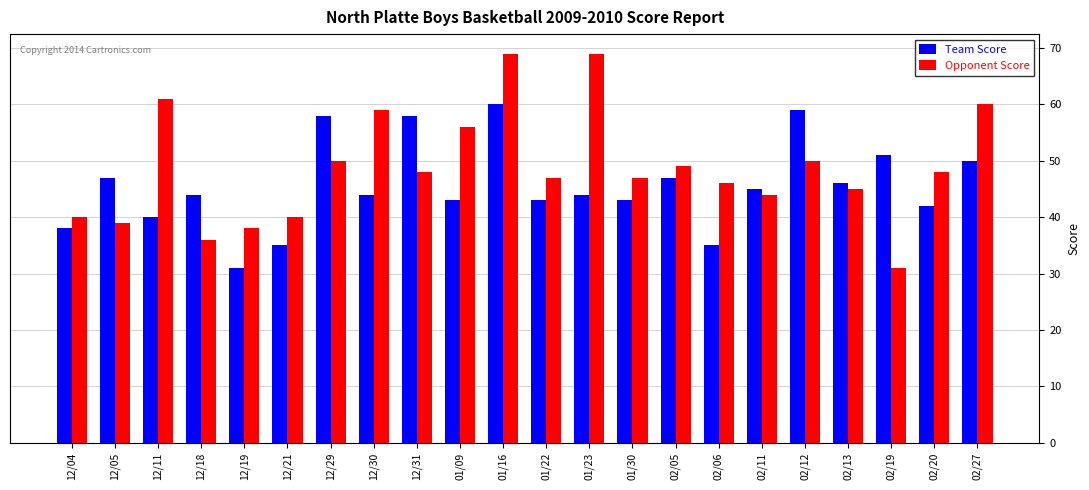

Reading left to right, what are all the values shown in this chart?

Team Score: 12/04=38	12/05=47	12/11=40	12/18=44	12/19=31	12/21=35	12/29=58	12/30=44	12/31=58	01/09=43	01/16=60	01/22=43	01/23=44	01/30=43	02/05=47	02/06=35	02/11=45	02/12=59	02/13=46	02/19=51	02/20=42	02/27=50
Opponent Score: 12/04=40	12/05=39	12/11=61	12/18=36	12/19=38	12/21=40	12/29=50	12/30=59	12/31=48	01/09=56	01/16=69	01/22=47	01/23=69	01/30=47	02/05=49	02/06=46	02/11=44	02/12=50	02/13=45	02/19=31	02/20=48	02/27=60